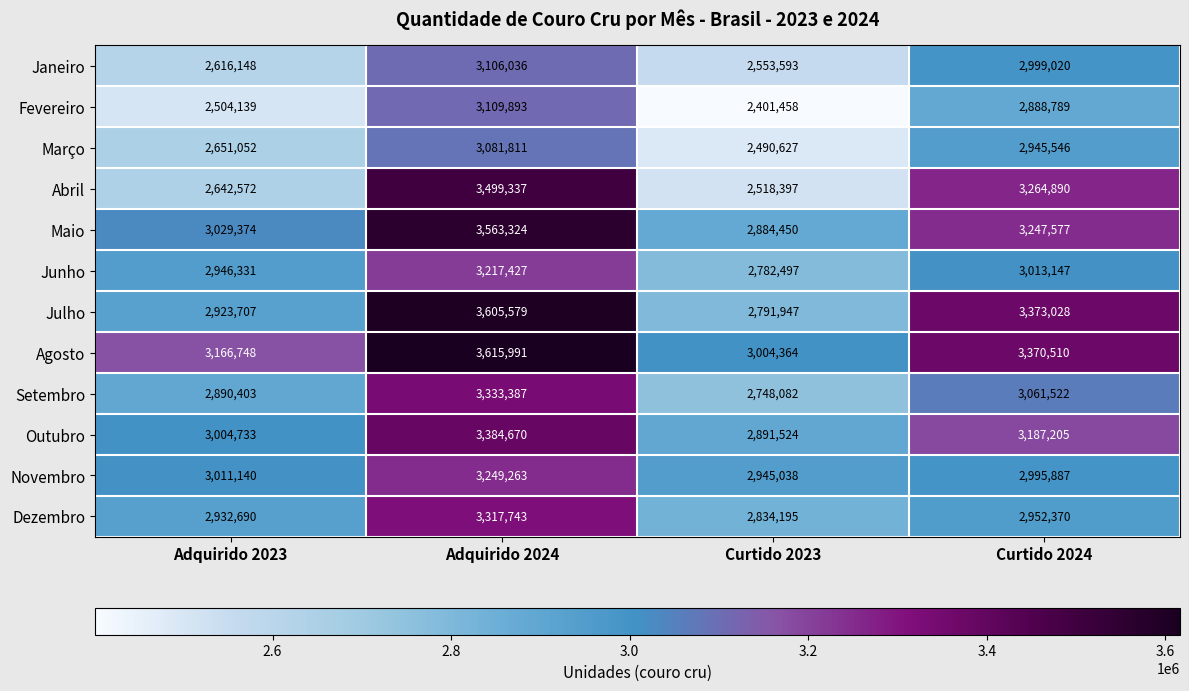

The Dezembro series shows 1557152 at Curtido 2023. True or false?

False